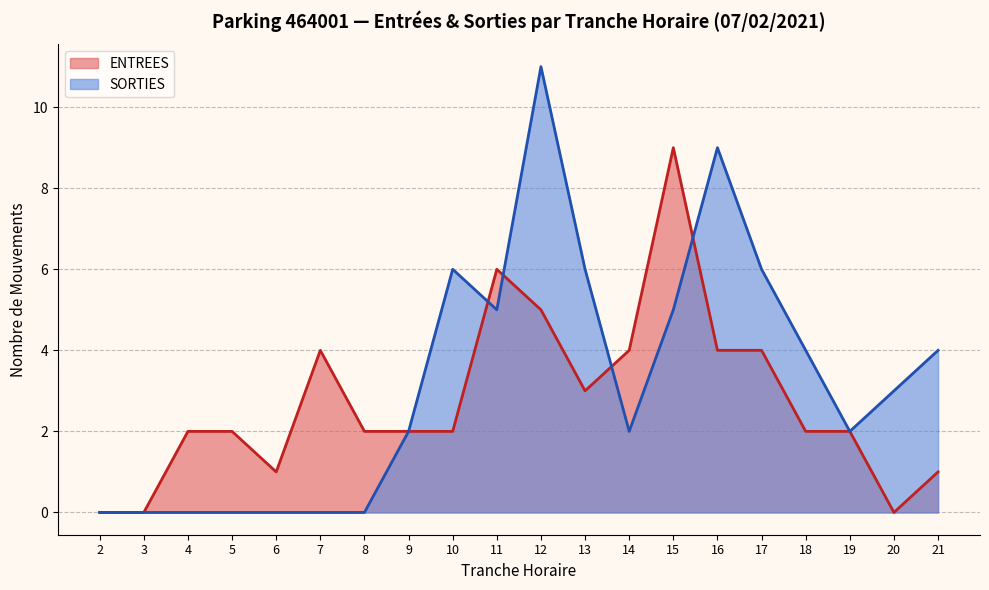

Which series has the widest spread of values?

SORTIES